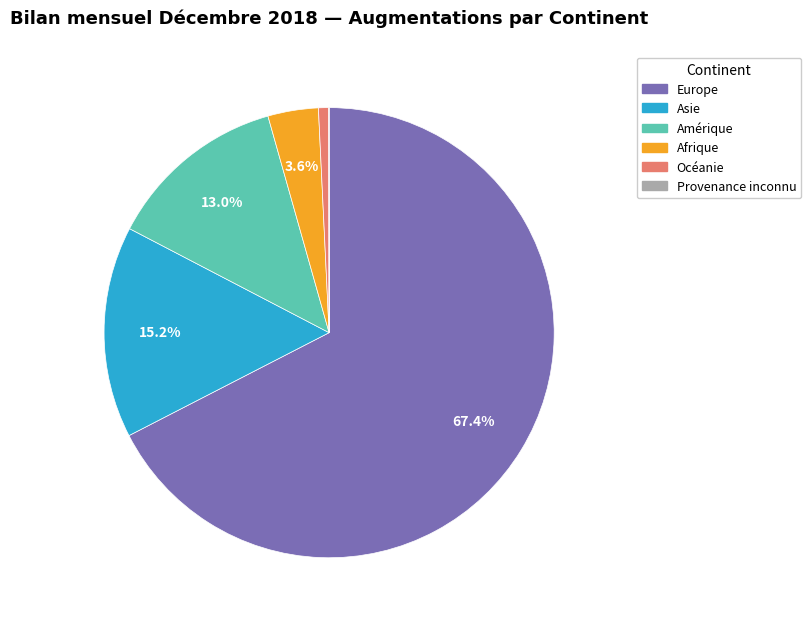

True or false: Océanie accounts for 11% of the total.

False